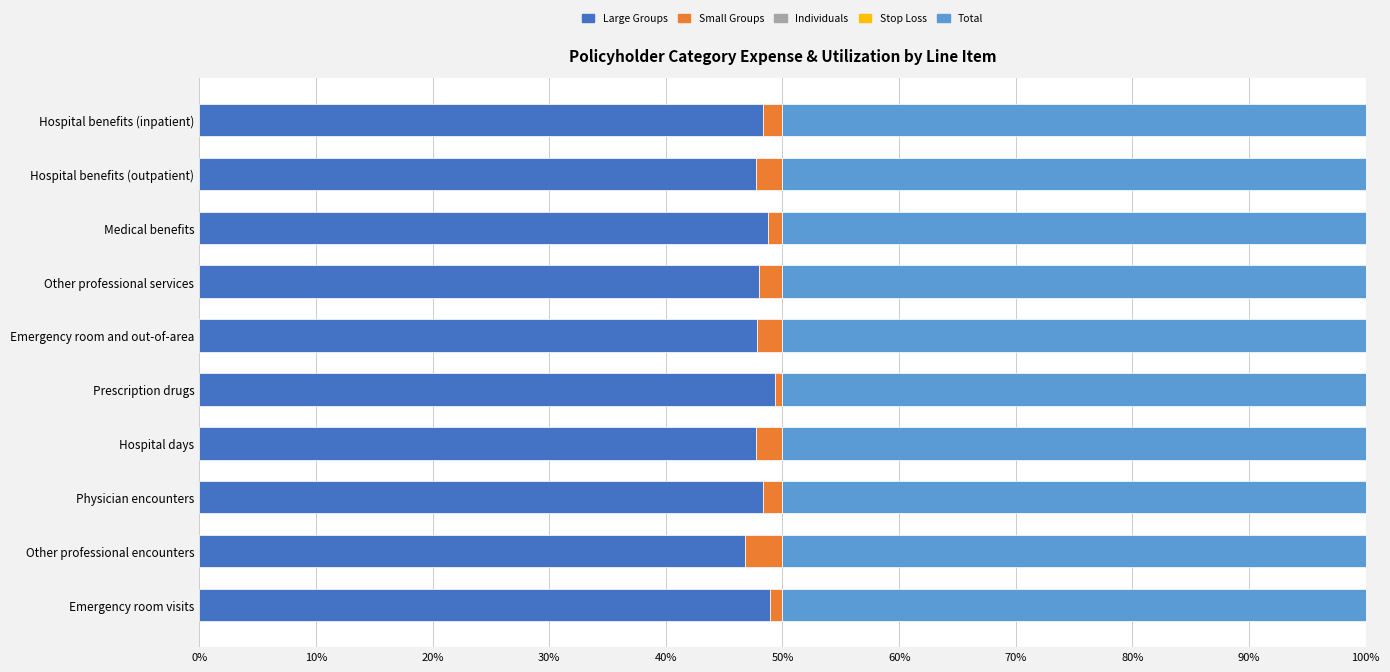

The value of Large Groups at Prescription drugs is 49.3. True or false?

True